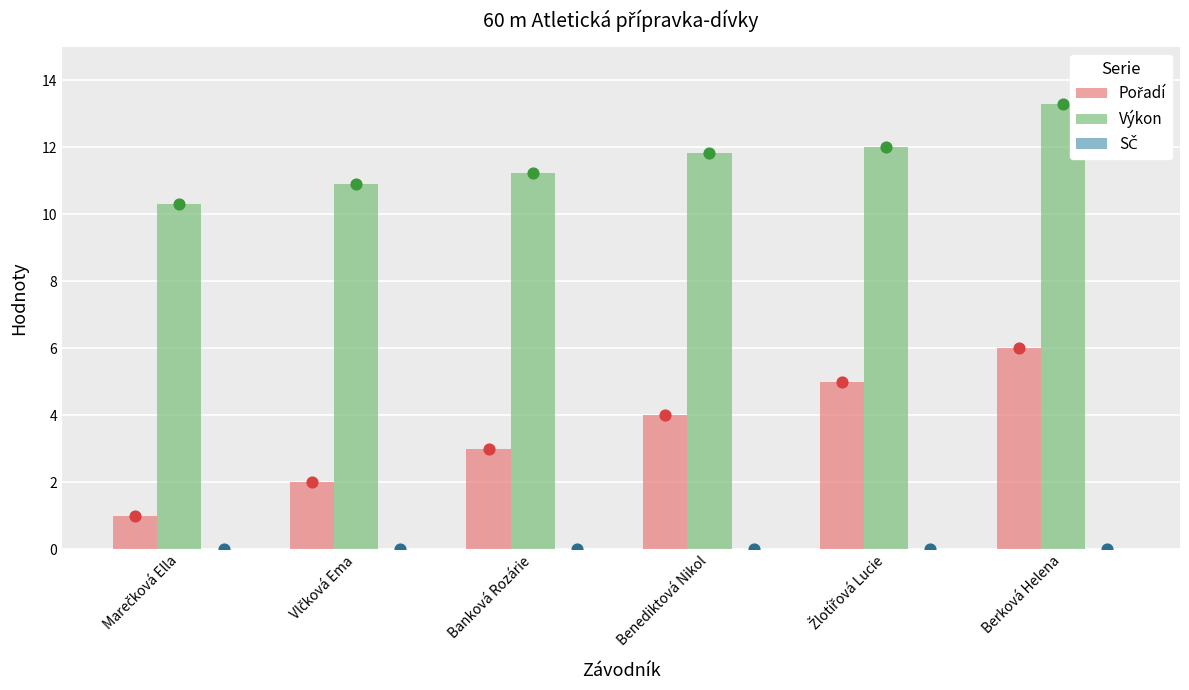

Which series reaches the maximum Y coordinate?

Výkon